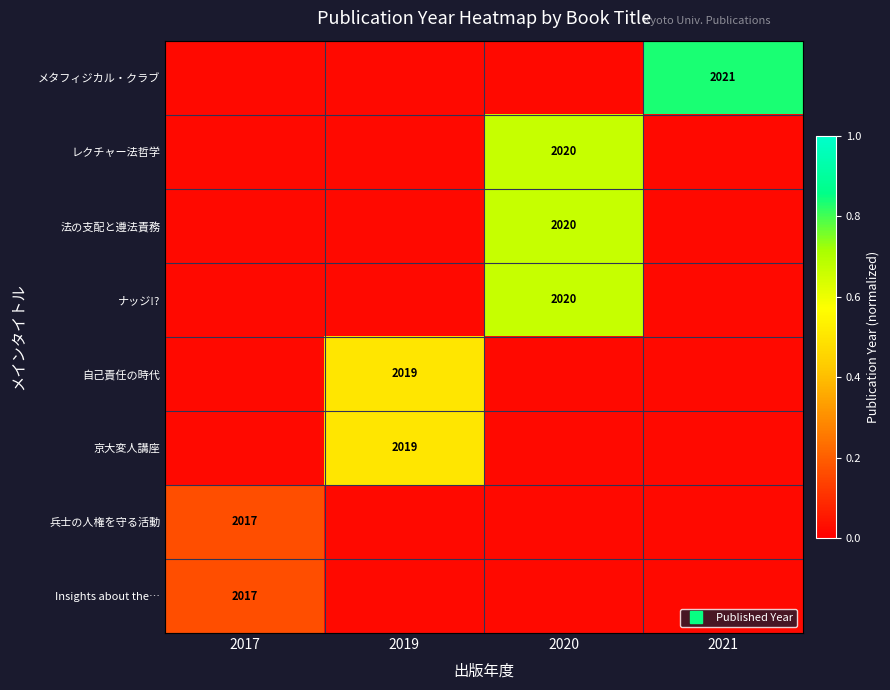

Rank the series by their maximum value, from lowest to highest.

兵士の人権を守る活動, Insights about the…, 自己責任の時代, 京大変人講座, レクチャー法哲学, 法の支配と遵法責務, ナッジ!?, メタフィジカル・クラブ